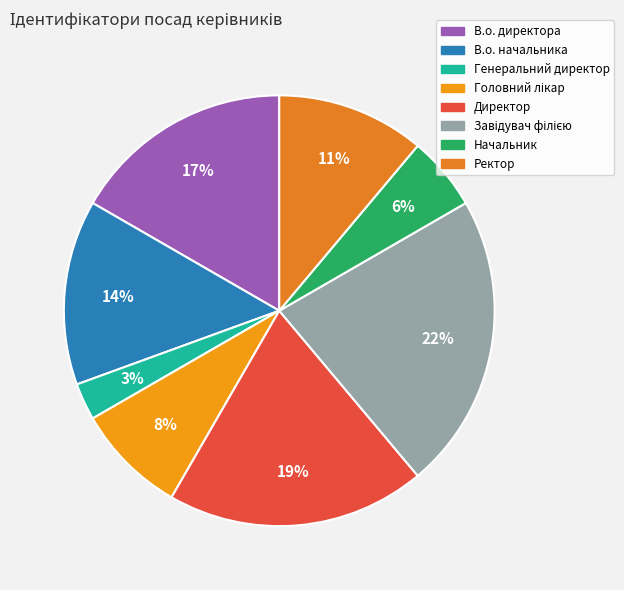

True or false: Начальник accounts for 6% of the total.

True